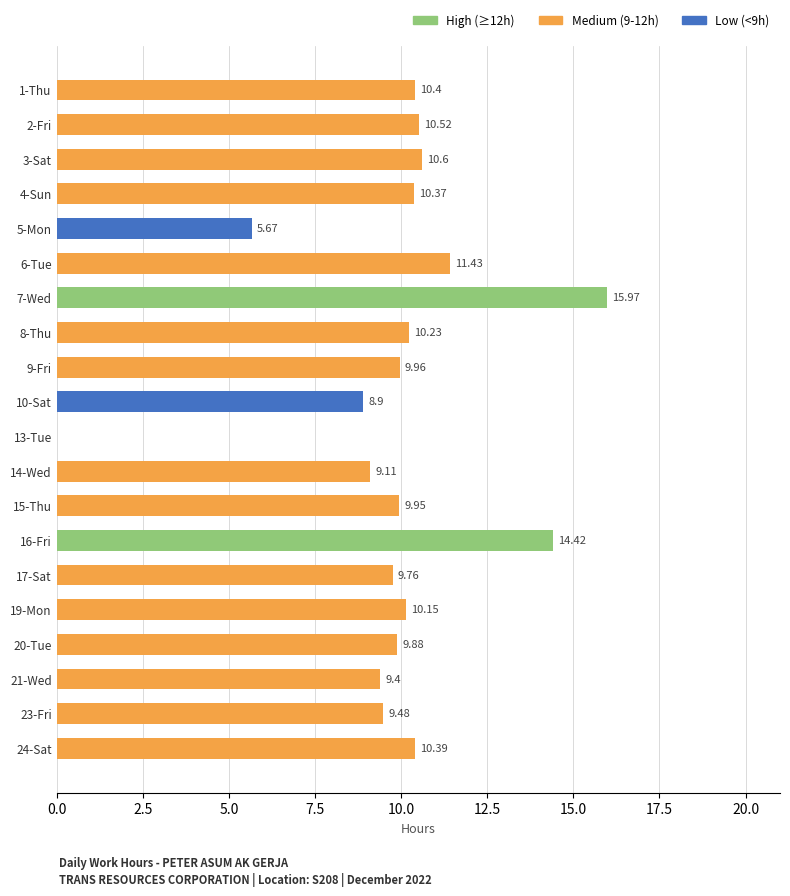

What is the change in value from 1-Thu to 7-Wed?

+5.6